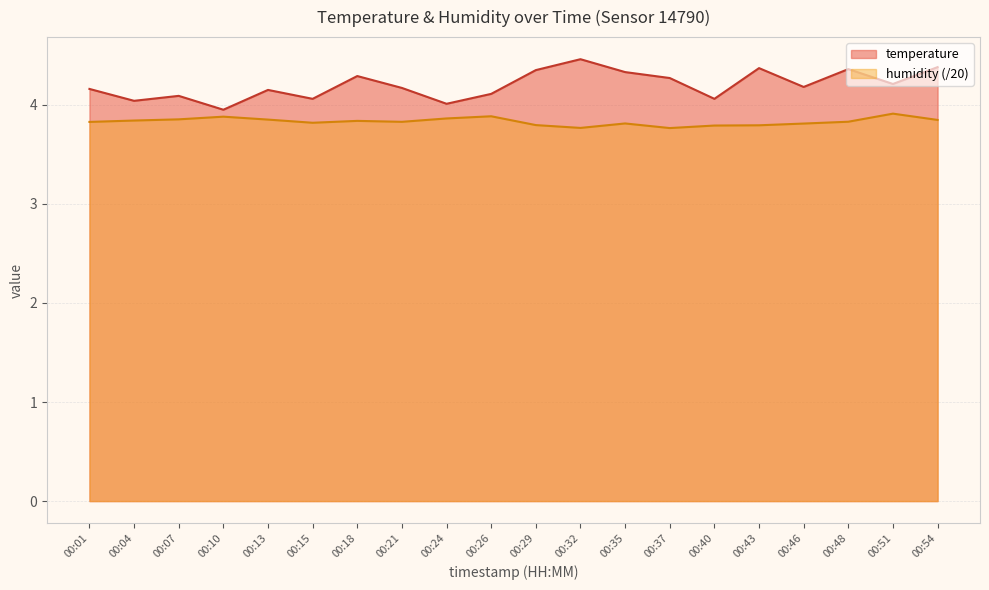

Reading left to right, extract all data points from this chart.

temperature: 00:01=4.2	00:04=4.0	00:07=4.1	00:10=4.0	00:13=4.2	00:15=4.1	00:18=4.3	00:21=4.2	00:24=4.0	00:26=4.1	00:29=4.3	00:32=4.5	00:35=4.3	00:37=4.3	00:40=4.1	00:43=4.4	00:46=4.2	00:48=4.4	00:51=4.2	00:54=4.4
humidity: 00:01=3.8	00:04=3.8	00:07=3.9	00:10=3.9	00:13=3.9	00:15=3.8	00:18=3.8	00:21=3.8	00:24=3.9	00:26=3.9	00:29=3.8	00:32=3.8	00:35=3.8	00:37=3.8	00:40=3.8	00:43=3.8	00:46=3.8	00:48=3.8	00:51=3.9	00:54=3.8